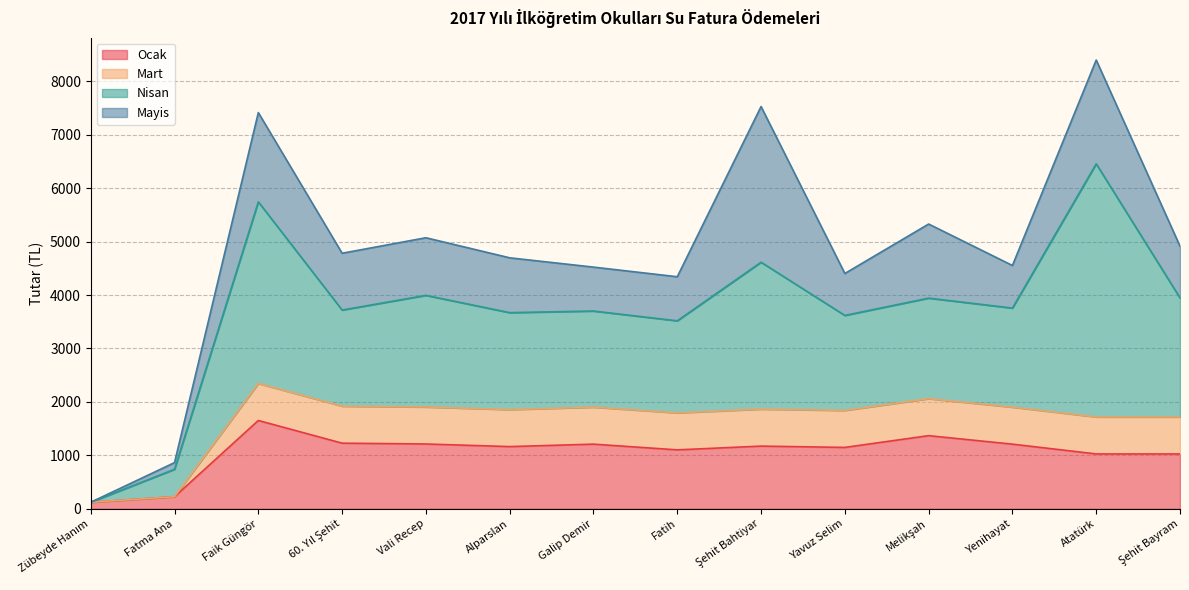

Where does the Mart series first go above 692?

Faik Güngör